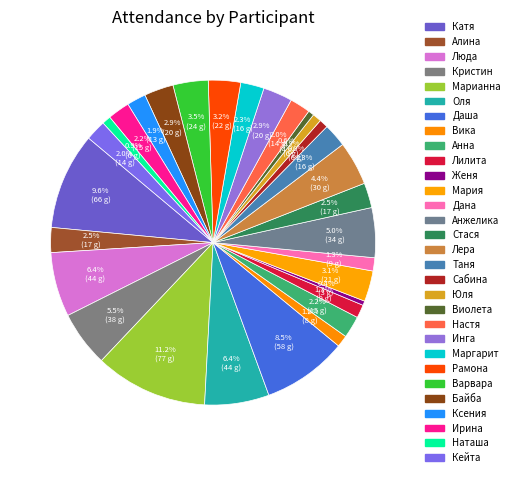

What percentage is NOT represented by Инга?

97.1%